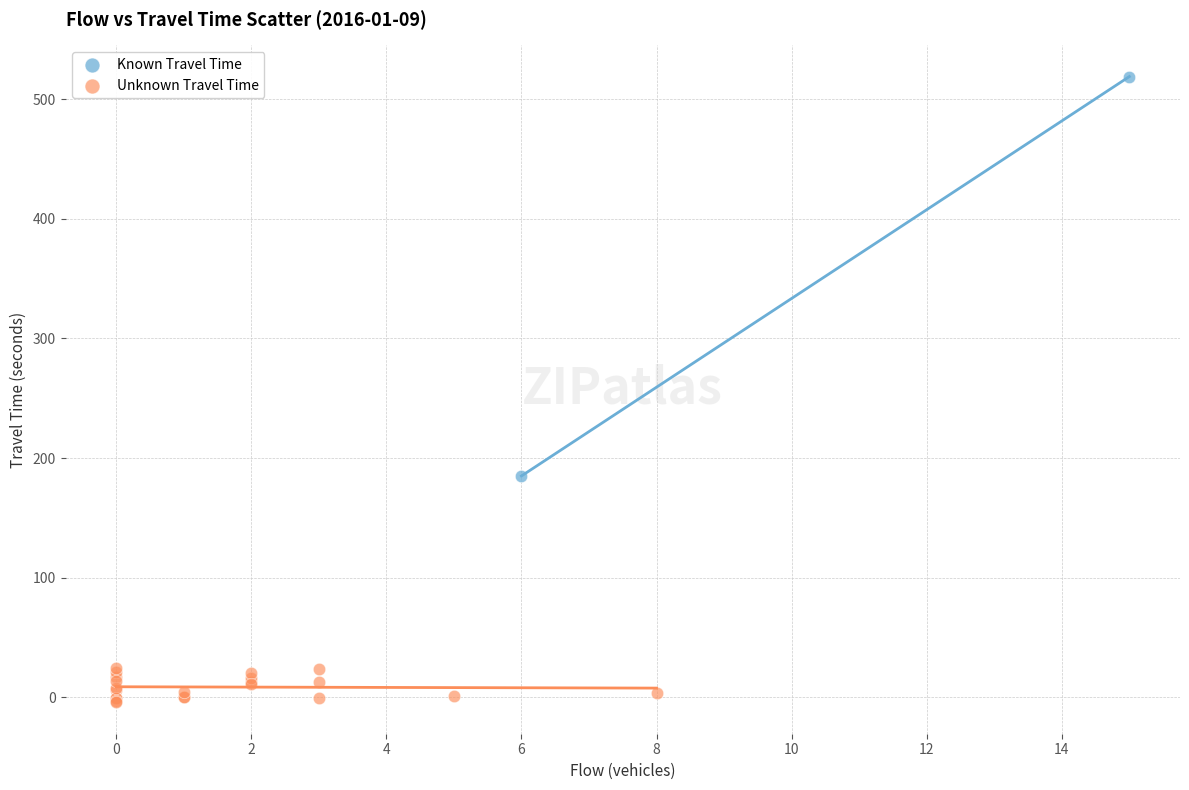

What are all the series names shown in the legend?

Known Travel Time, Unknown Travel Time